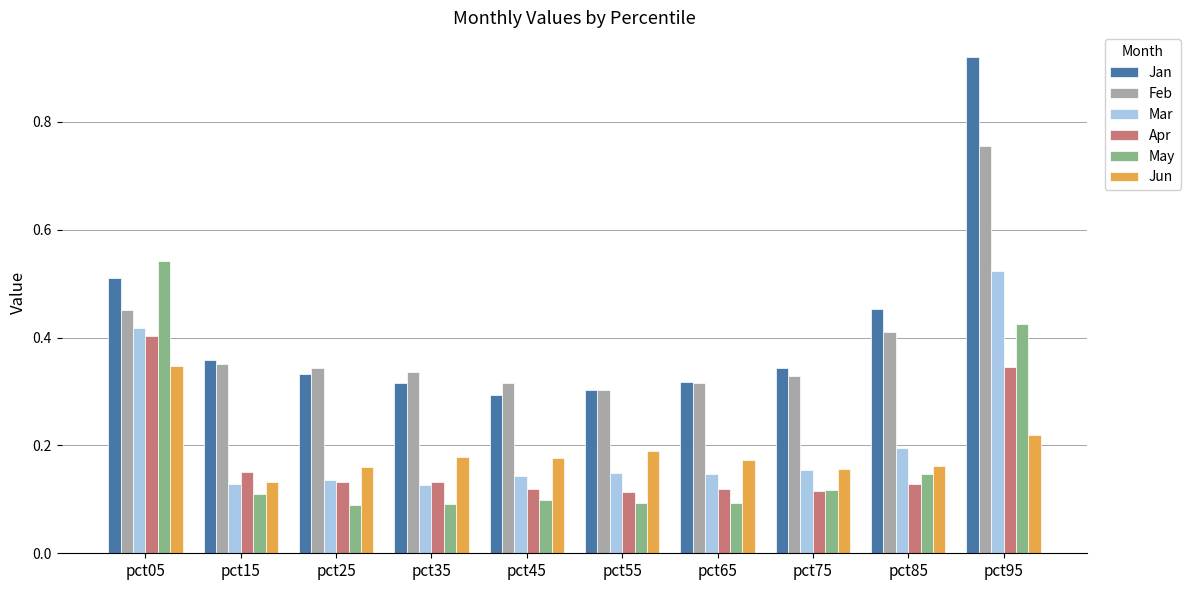

Which series changed the most between pct75 and pct95?

Jan